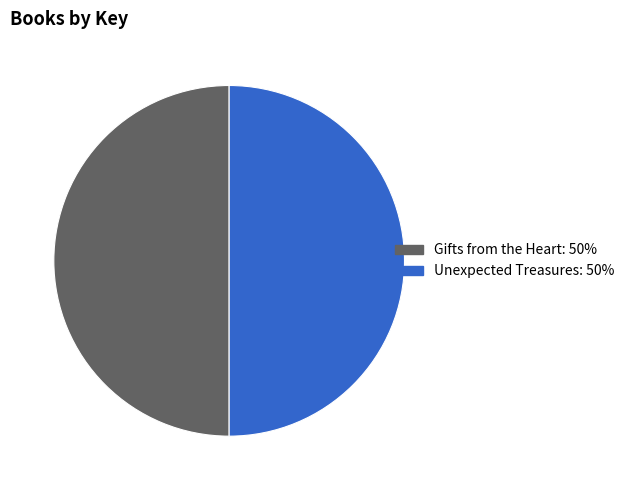

True or false: Gifts from the Heart accounts for 50% of the total.

True